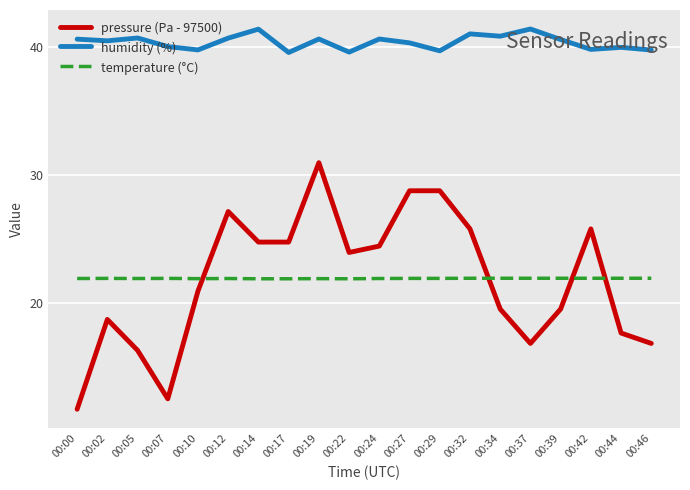

True or false: pressure (Pa - 97500) has a value of 25.0 at 00:05.

False